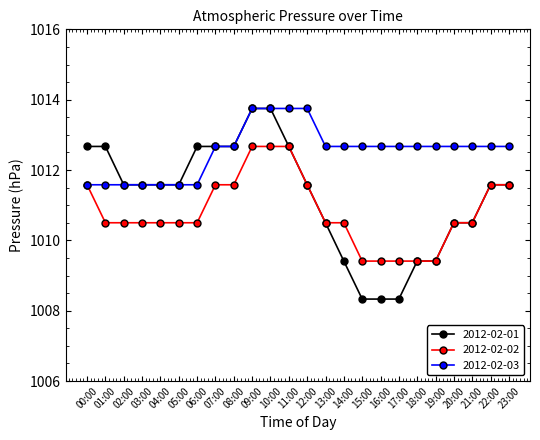

Rank the series by their average value, from lowest to highest.

2012-02-02, 2012-02-01, 2012-02-03